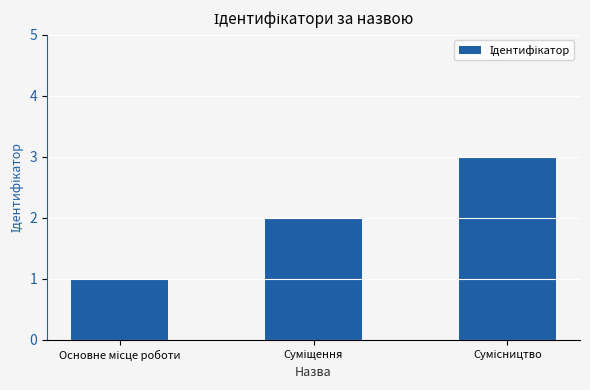

How many values are below 2?

1